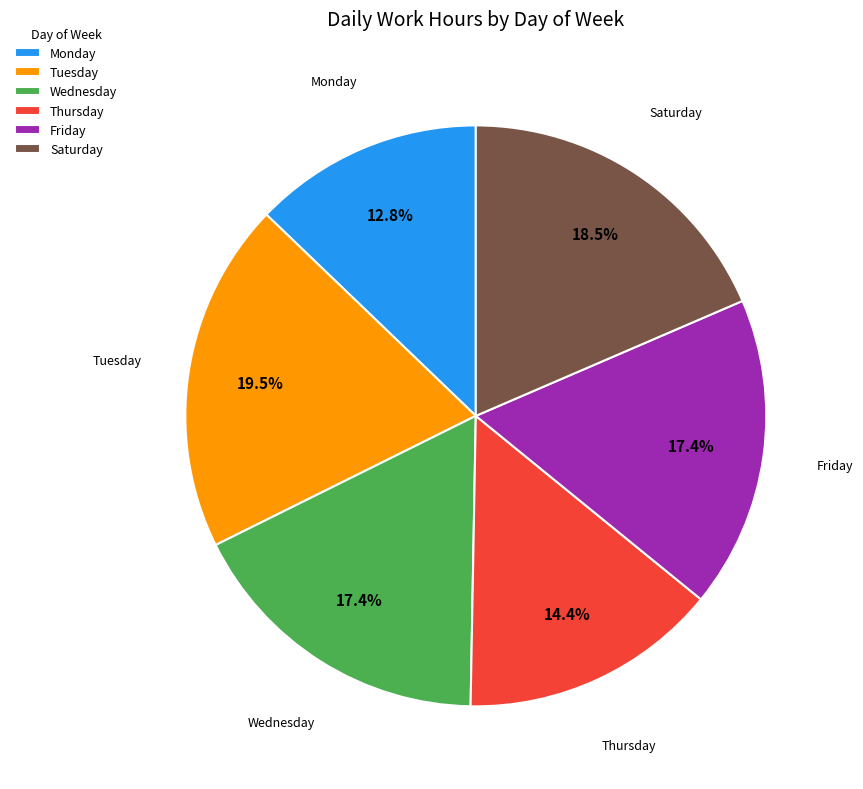

Is there any slice that represents more than half of the pie?

No